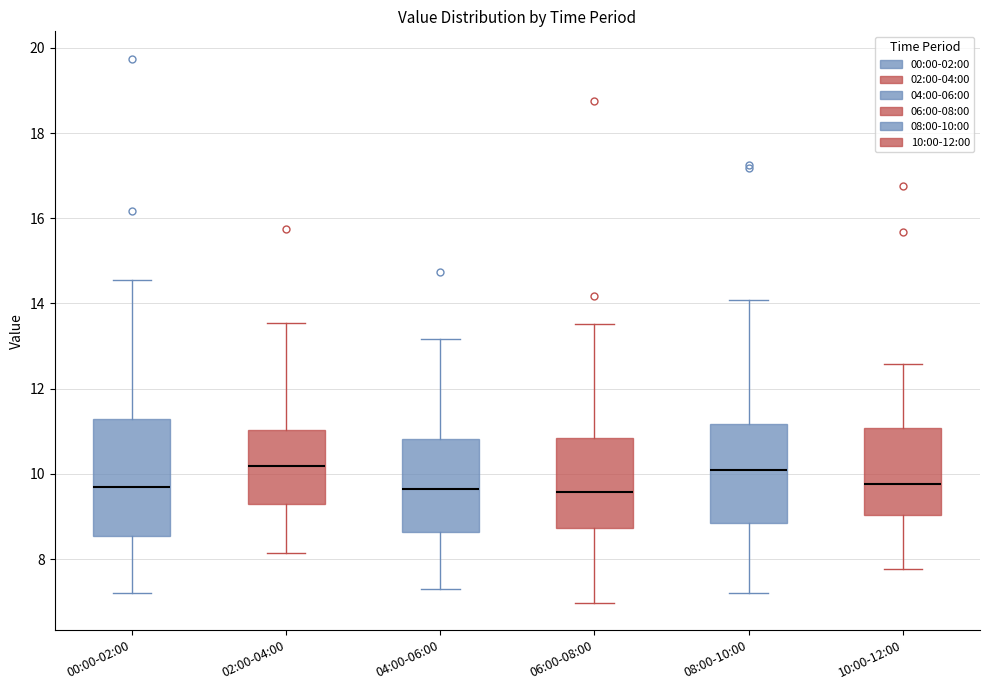

Reading left to right, read every box against the y-axis: the position of its median line, the range the box covers, and the ends of its whiskers. The values are not printed on the chart, so give them approximately, as read against the axis.

00:00-02:00: median 9.8, box 8.6 to 11.2, whiskers 7.2 to 14.6
02:00-04:00: median 10.2, box 9.2 to 11.0, whiskers 8.2 to 13.6
04:00-06:00: median 9.6, box 8.6 to 10.8, whiskers 7.4 to 13.2
06:00-08:00: median 9.6, box 8.8 to 10.8, whiskers 7.0 to 13.6
08:00-10:00: median 10.2, box 8.8 to 11.2, whiskers 7.2 to 14.0
10:00-12:00: median 9.8, box 9.0 to 11.0, whiskers 7.8 to 12.6